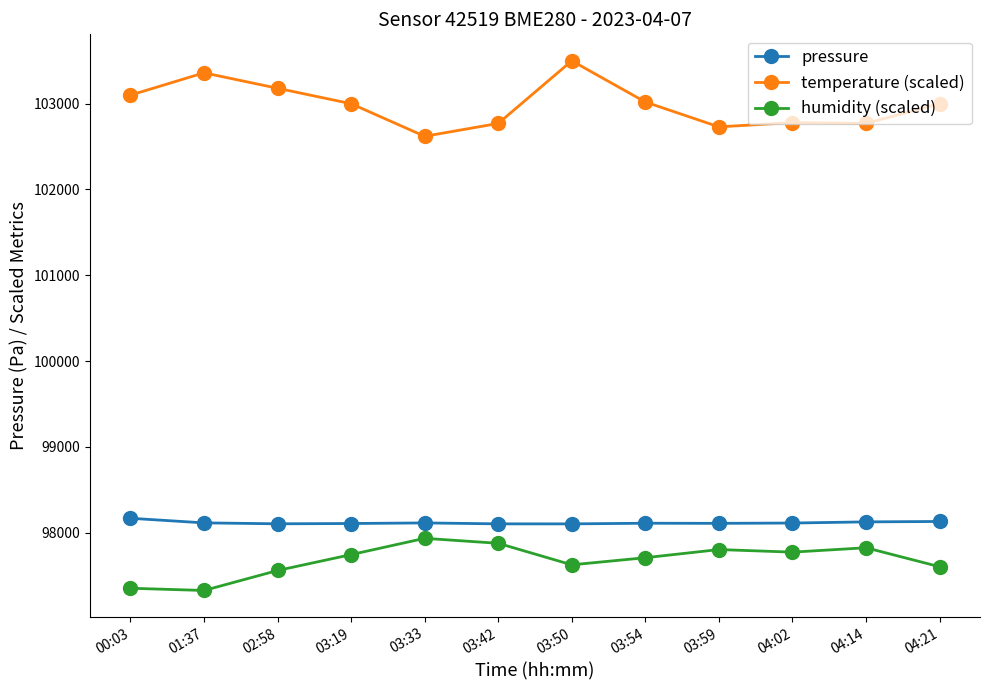

How many values in the pressure series are below 98111?

6